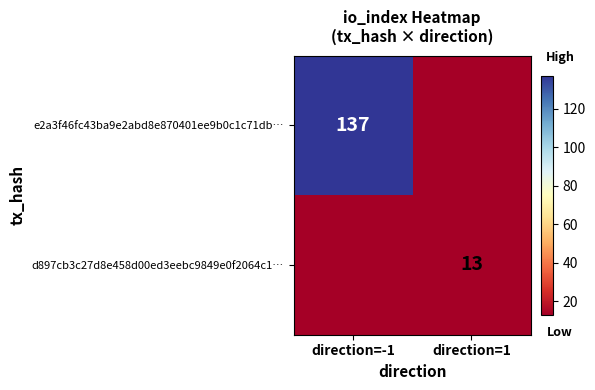

The value of e2a3f46fc43ba9e2abd8e870401ee9b0c1c71db… at direction=-1 is 137. True or false?

True